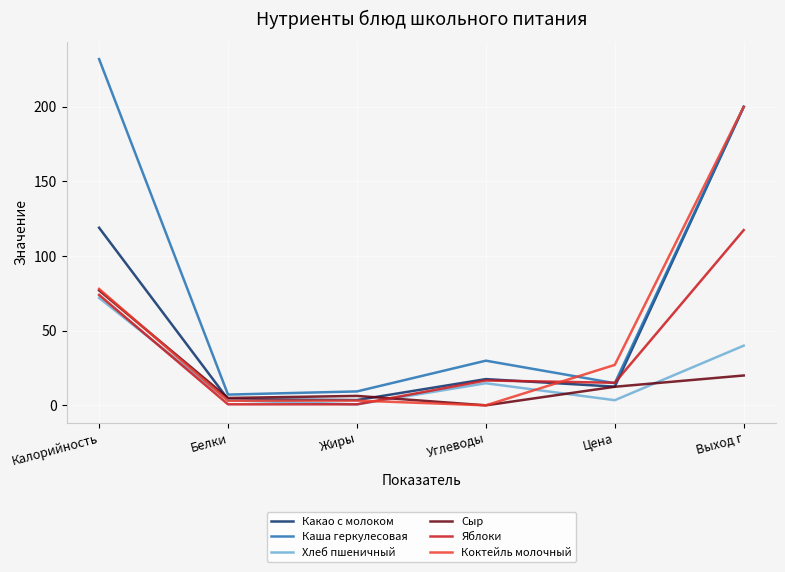

Which series ends up on top after the final intersection of Хлеб пшеничный and Коктейль молочный?

Коктейль молочный